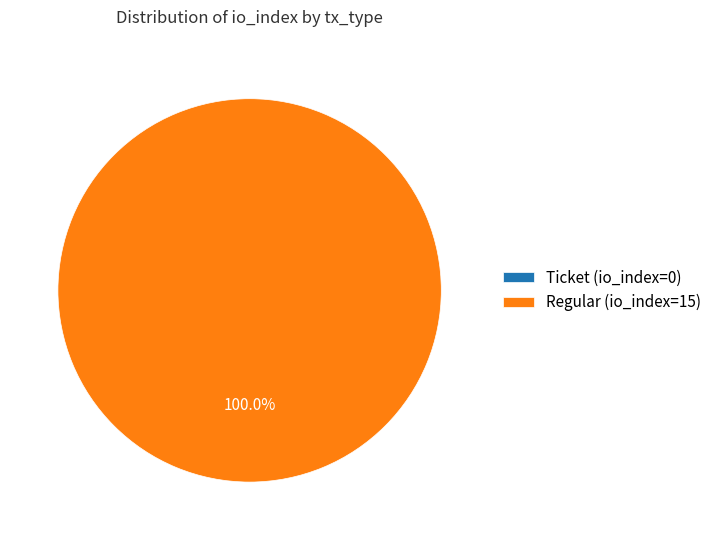

Count the number of slices in the pie.

2